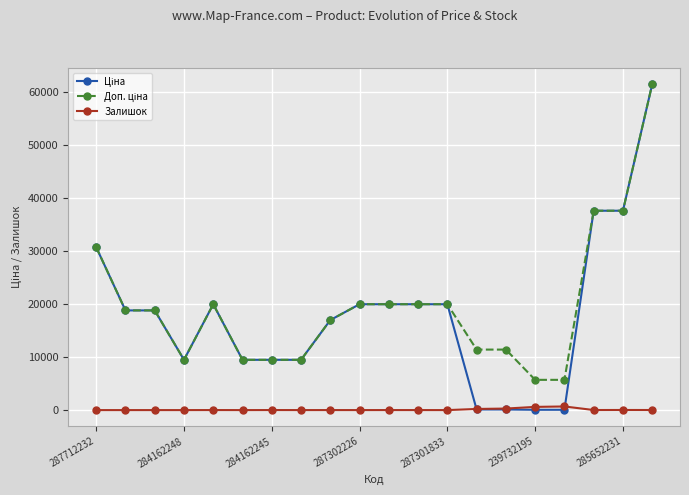

True or false: Залишок has more than 0 points higher than both neighbors.

True